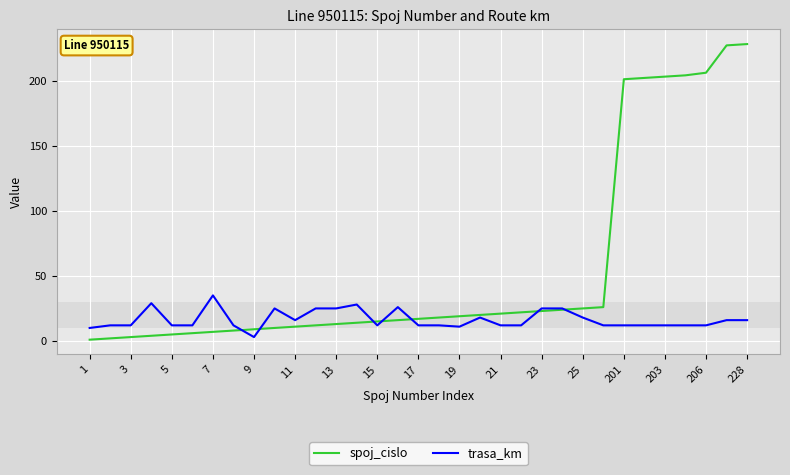

Does the chart have visible grid lines?

Yes